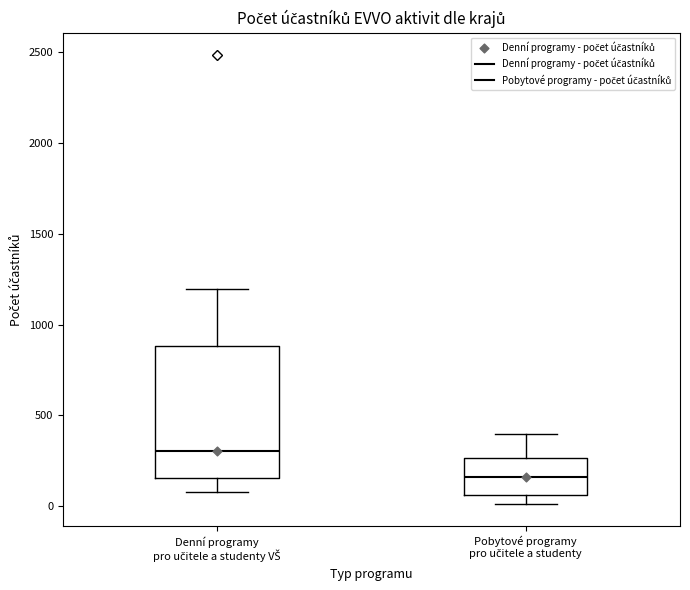

Reading left to right, transcribe this box plot: for each box, give where its median line is, the range the box spans, and where its two whiskers end, as read against the y-axis. The values are not printed on the chart, so give them approximately, as read against the axis.

Denní programy pro učitele a studenty VŠ: median 300, box 150 to 900, whiskers 100 to 1200
Pobytové programy pro učitele a studenty: median 150, box 50 to 250, whiskers 0 to 400